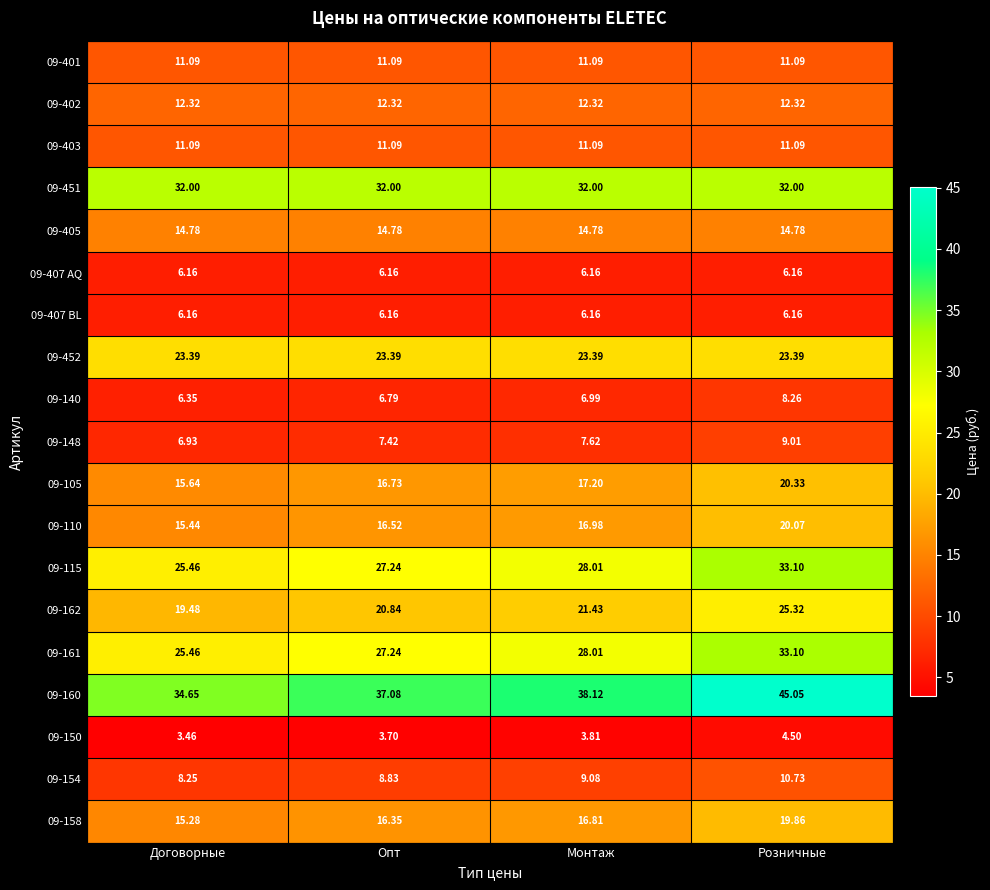

At which category is the sum across all series the highest?

Розничные